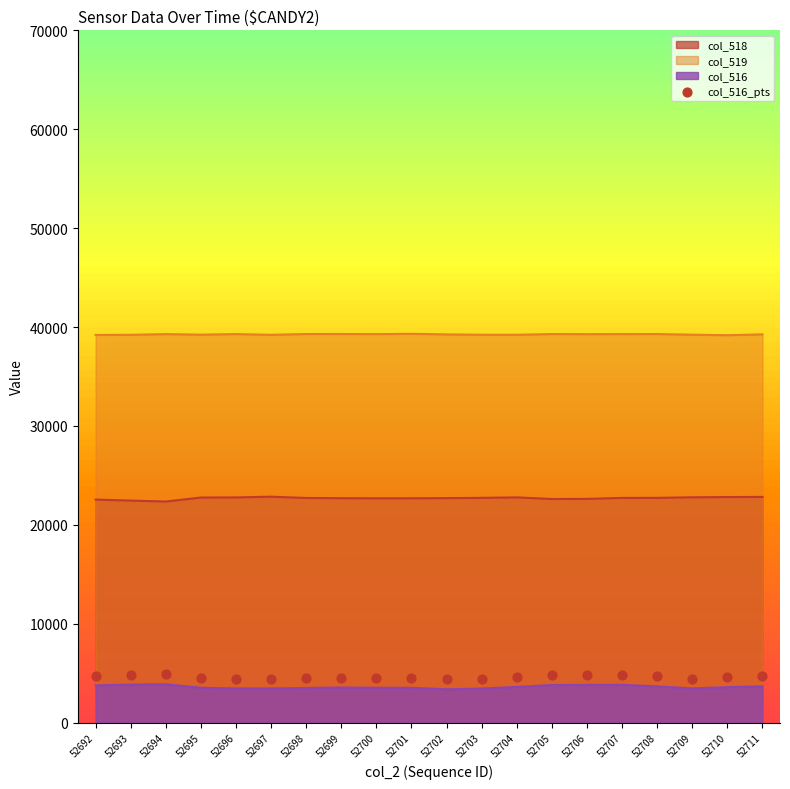

What is the minimum value for col_518?

22362